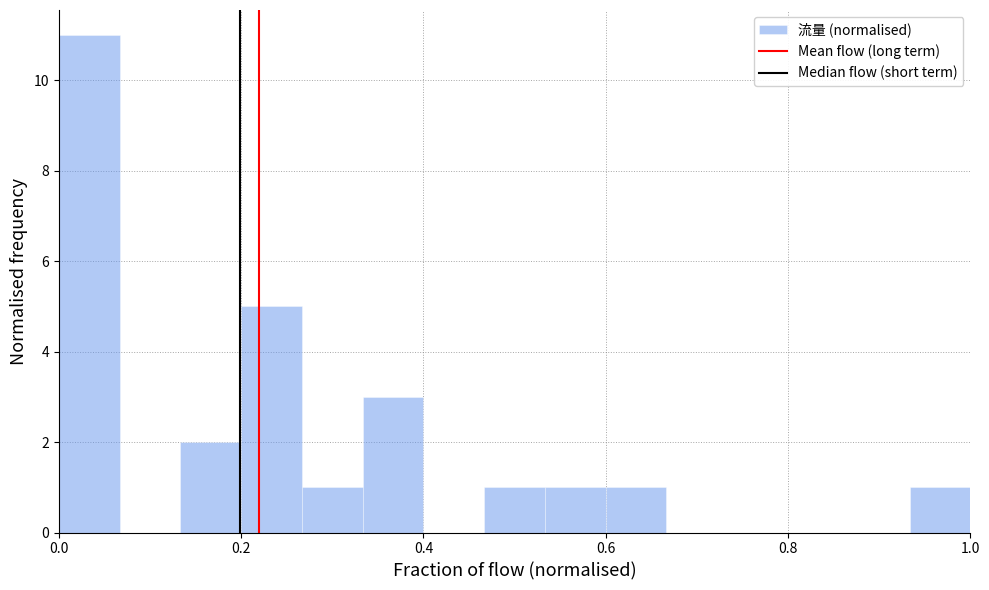

Read against the x-axis, roughly where is the centre of the tallest bar?

0.04